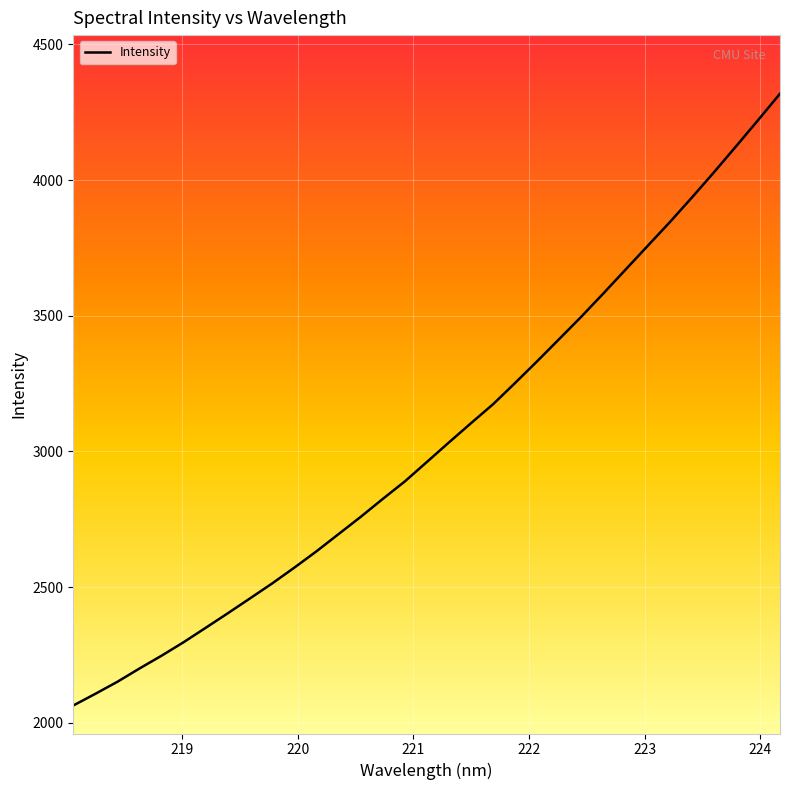

True or false: the data has more than 2 interior local peaks.

False